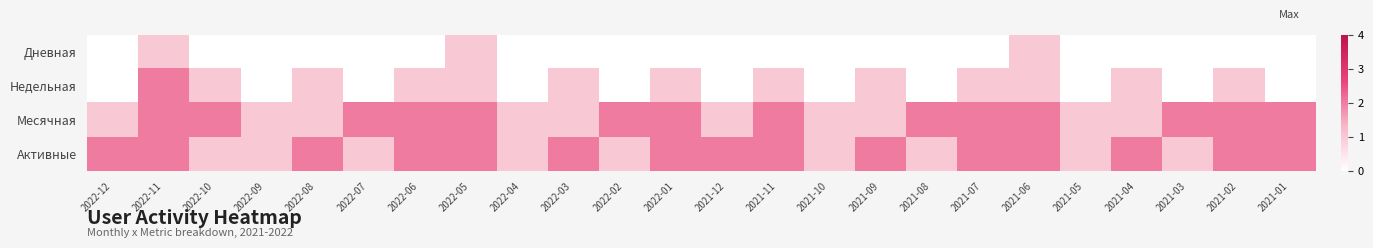

At which category is the sum across all series the highest?

2022-11